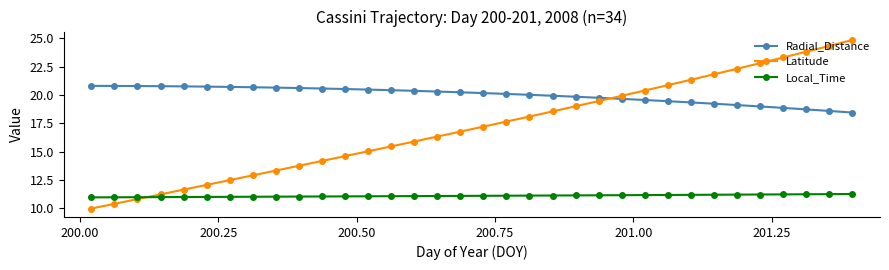

What is the maximum value for Local_Time?

11.3